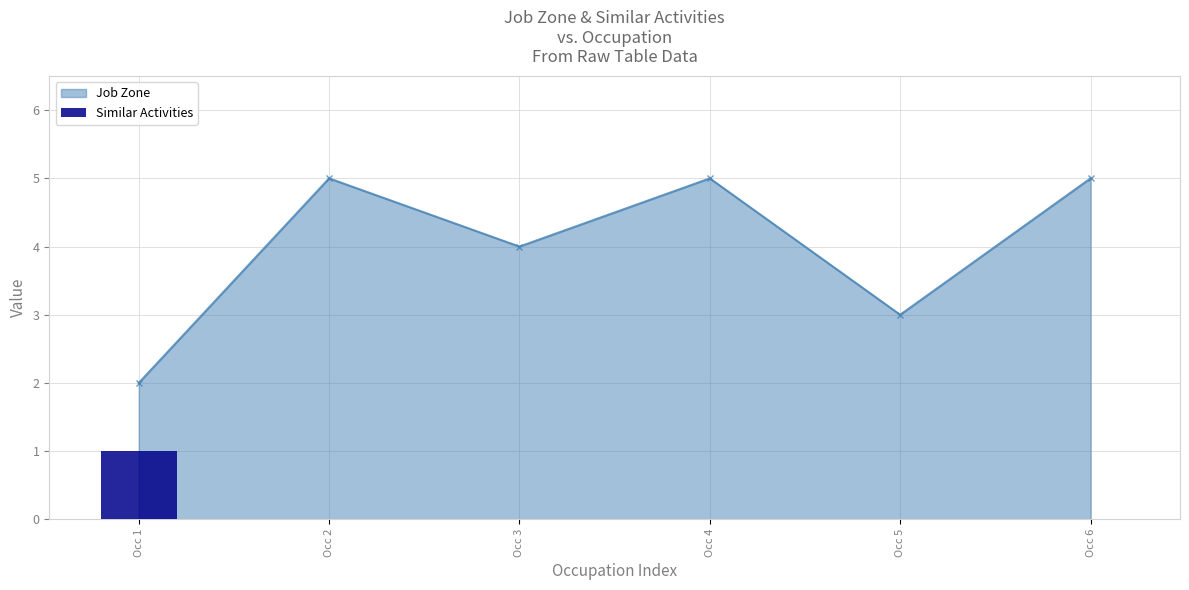

The value of Job Zone at Occ 5 is 3. True or false?

True